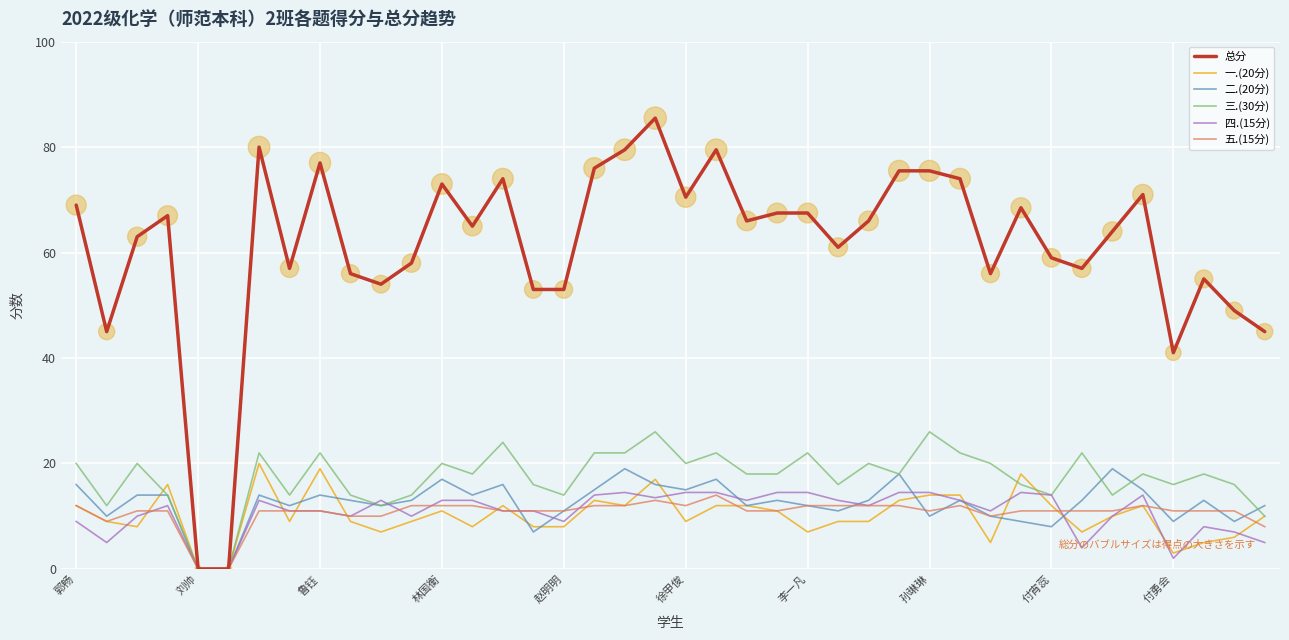

What are all the series names shown in the legend?

总分, 一.(20分), 二.(20分), 三.(30分), 四.(15分), 五.(15分)